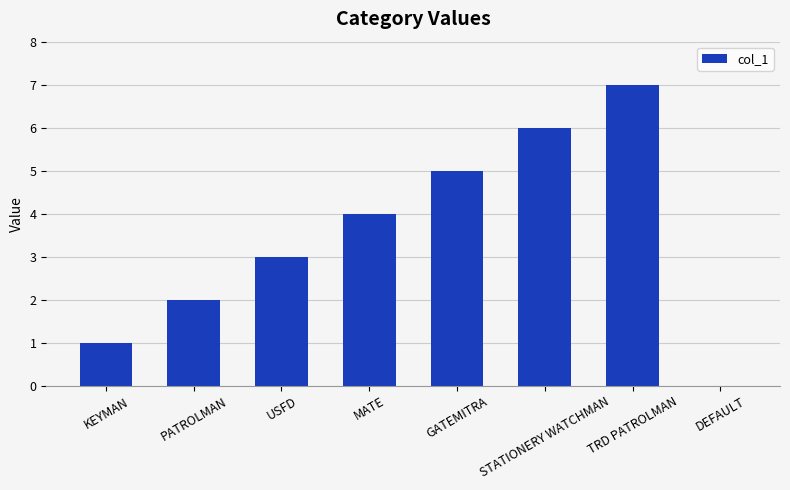

What is the sum of all values?

28